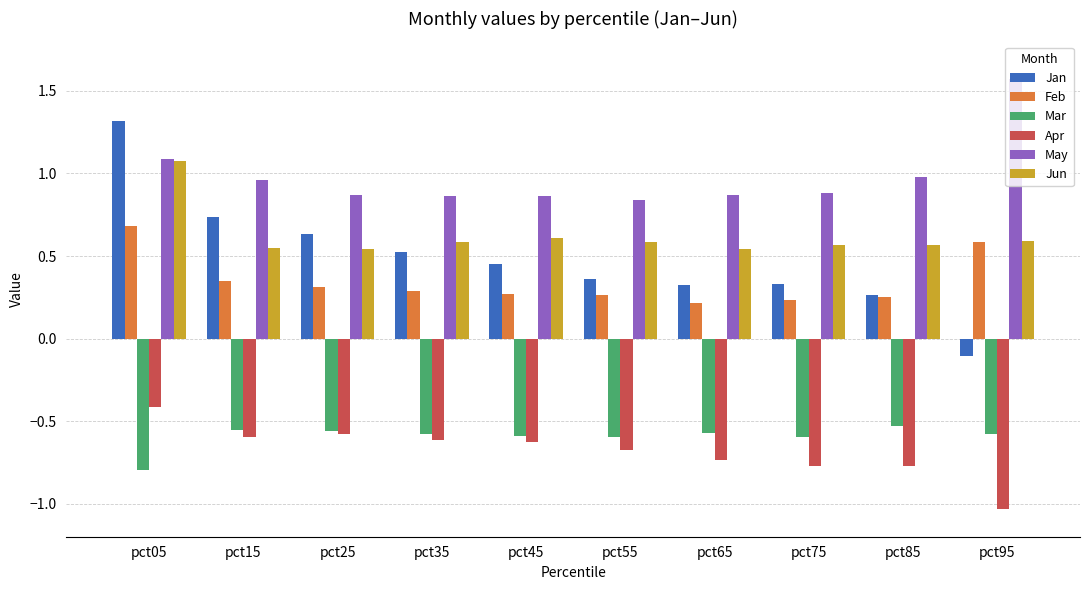

Where does the Jan series first go above 0?

pct05